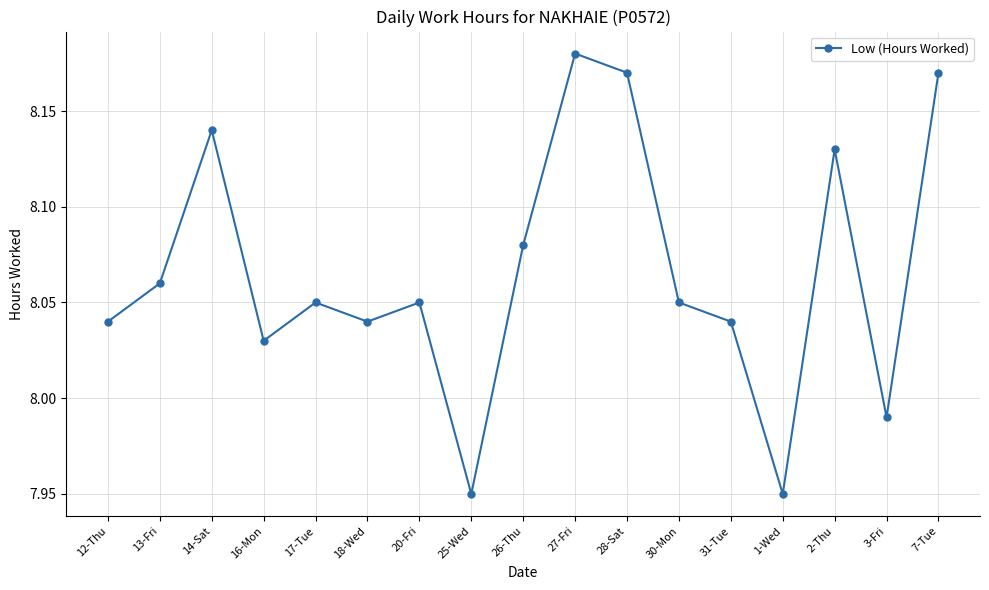

What is the label of the 6th point from the left?

18-Wed